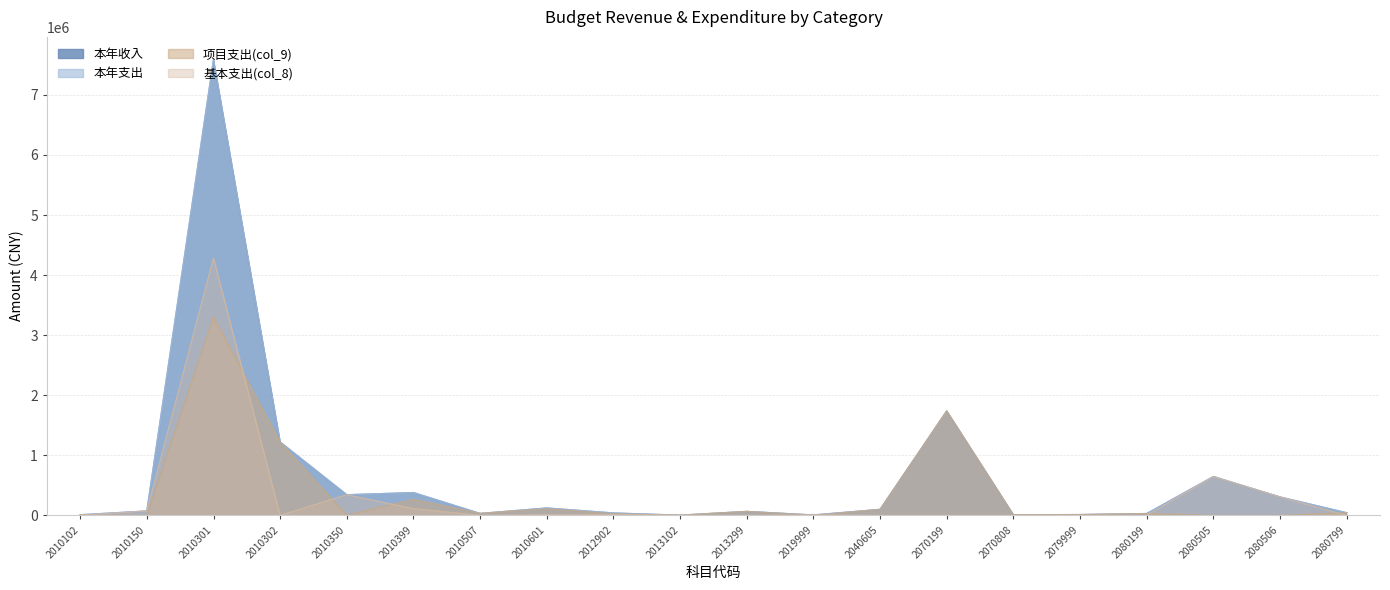

How many data points in 本年收入 are above 73338?

10